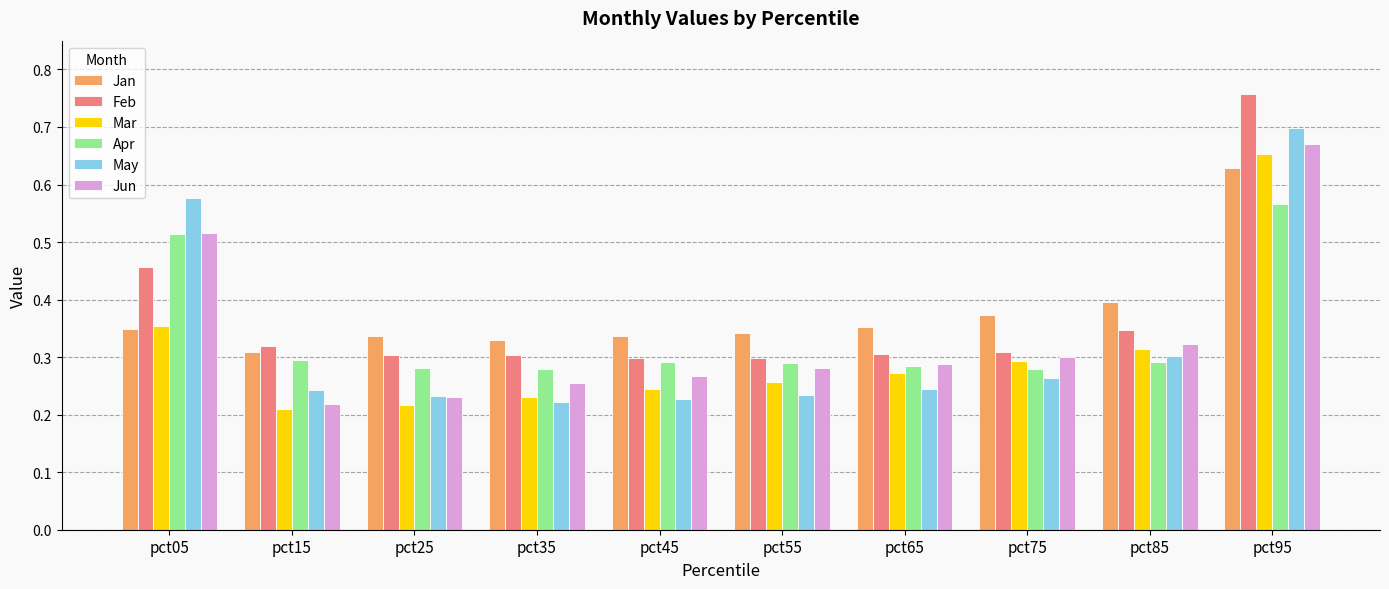

True or false: Mar has a value of 0.4 at pct55.

False